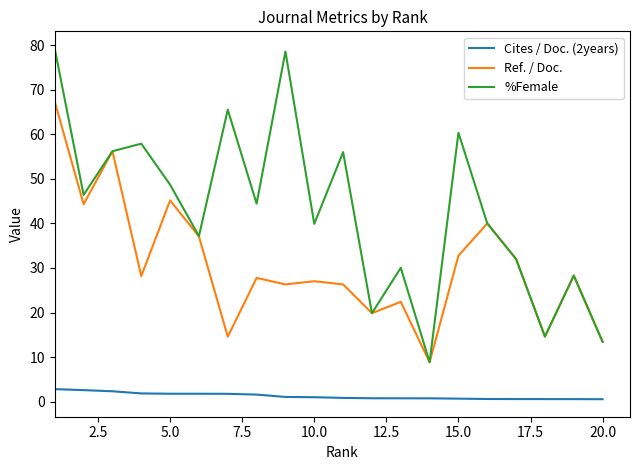

What is the maximum value for Ref. / Doc.?

67.3